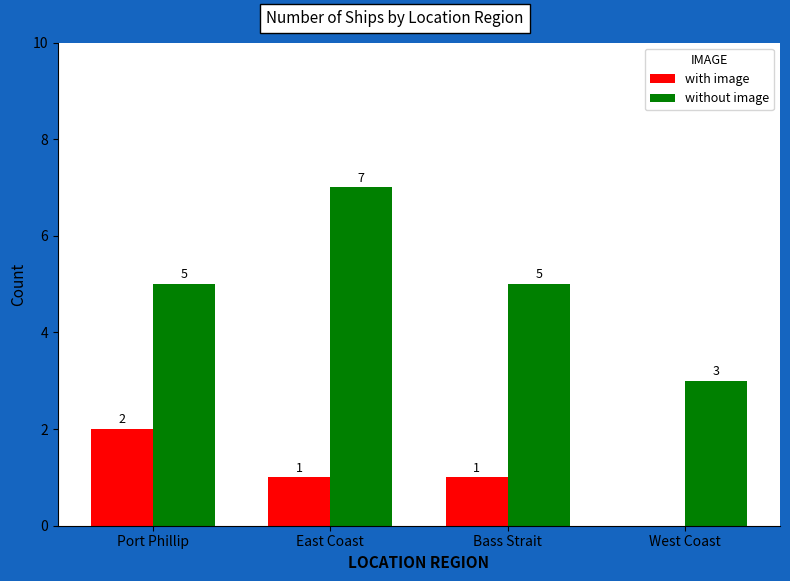

True or false: with image has a value of 0 at West Coast.

True